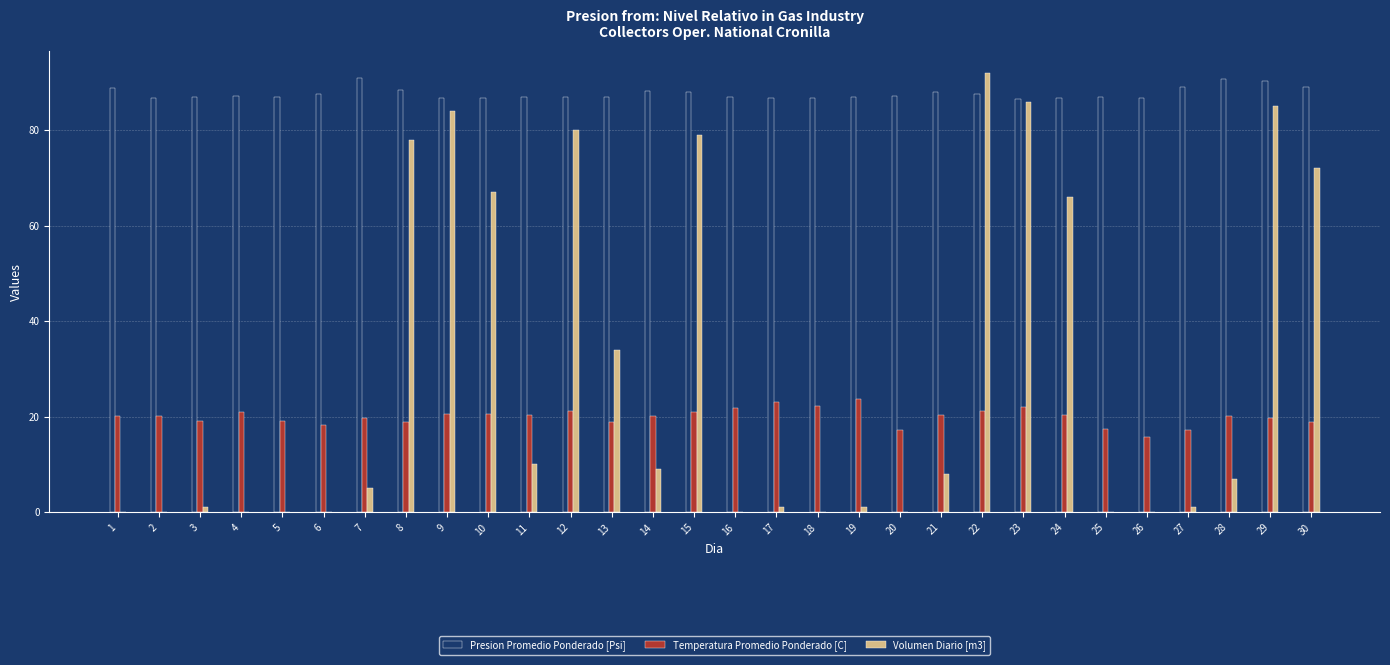

True or false: Temperatura Promedio Ponderado [C] has a value of 11.0 at 5.

False